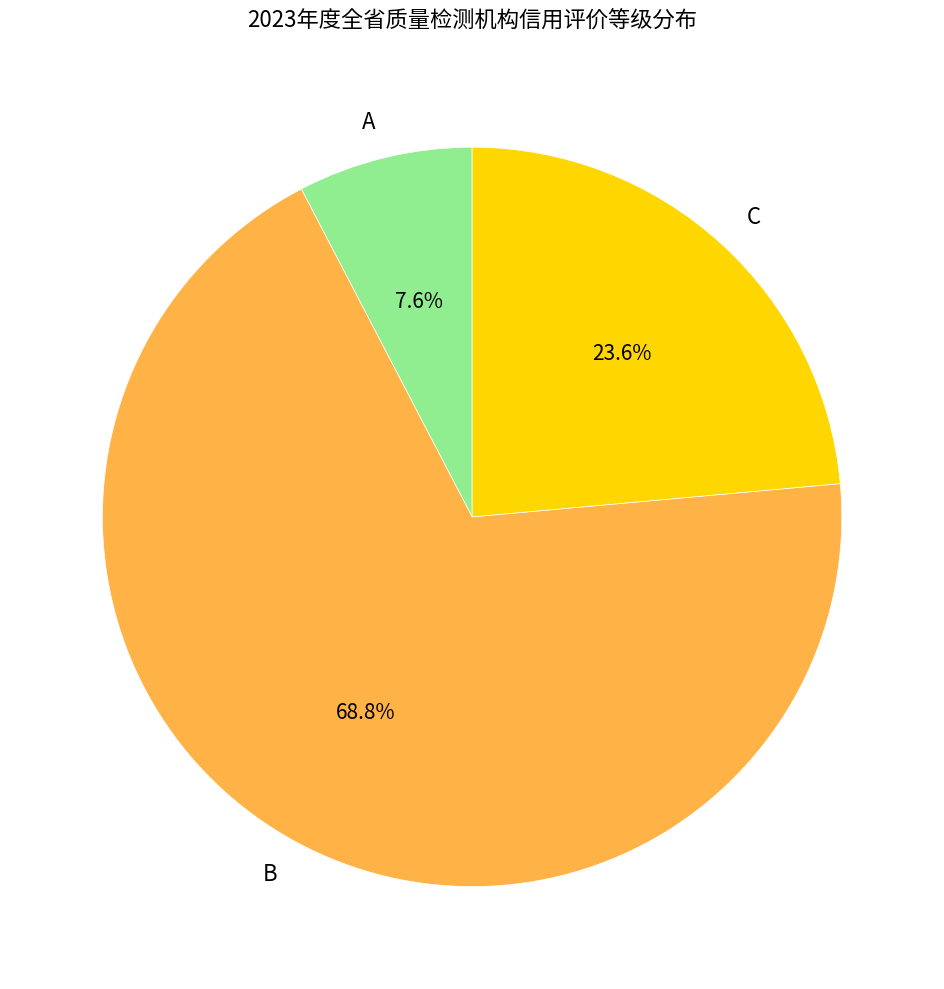

Does any single category account for the majority?

Yes